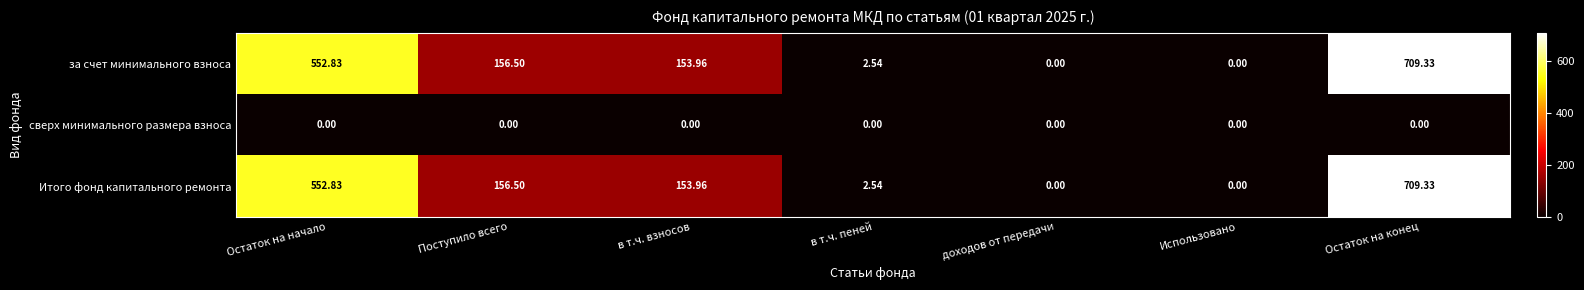

Where does the за счет минимального взноса series first go above 153?

Остаток на начало